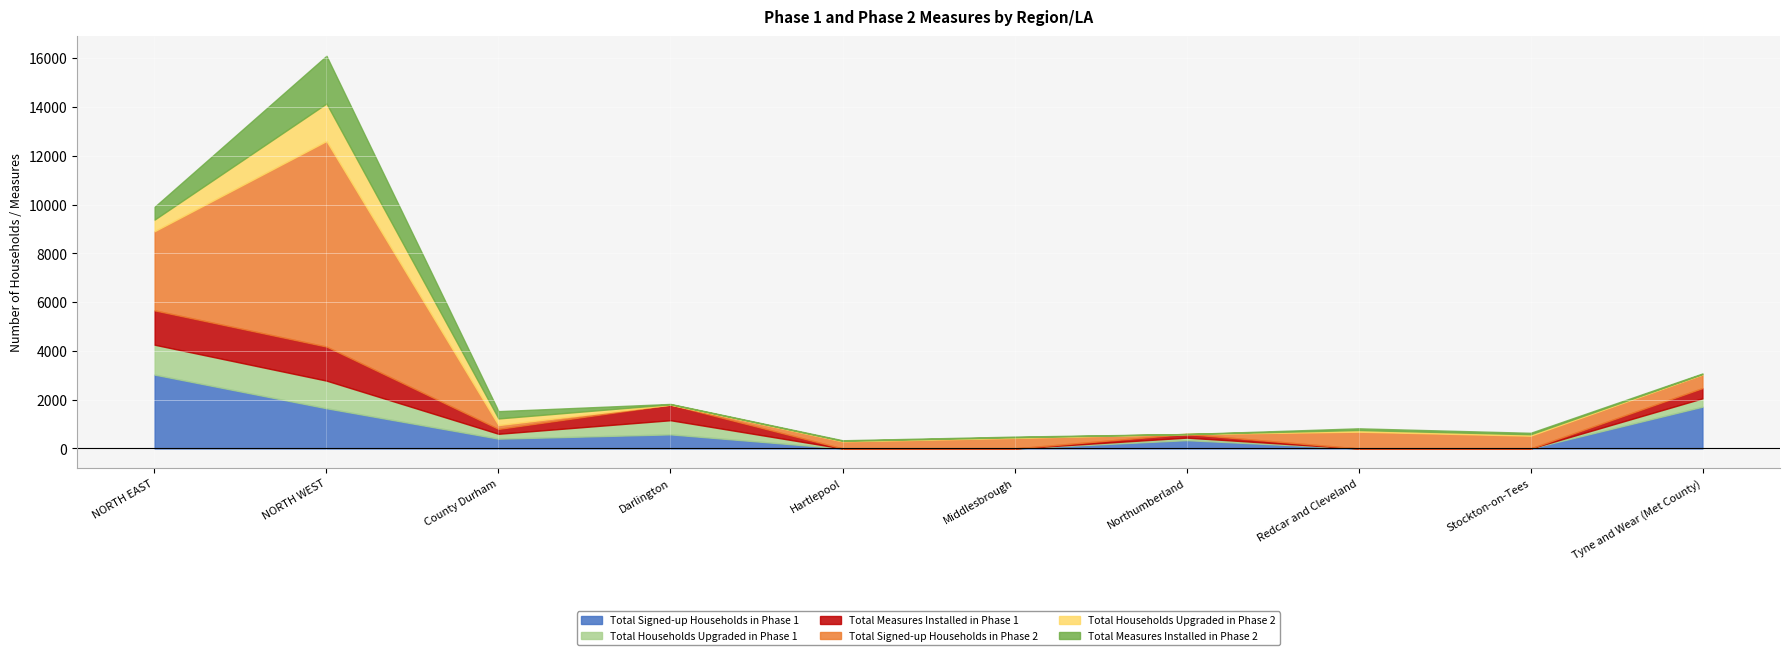

What is the sum of the Total Households Upgraded in Phase 1 values at Tyne and Wear (Met County) and Northumberland?

445